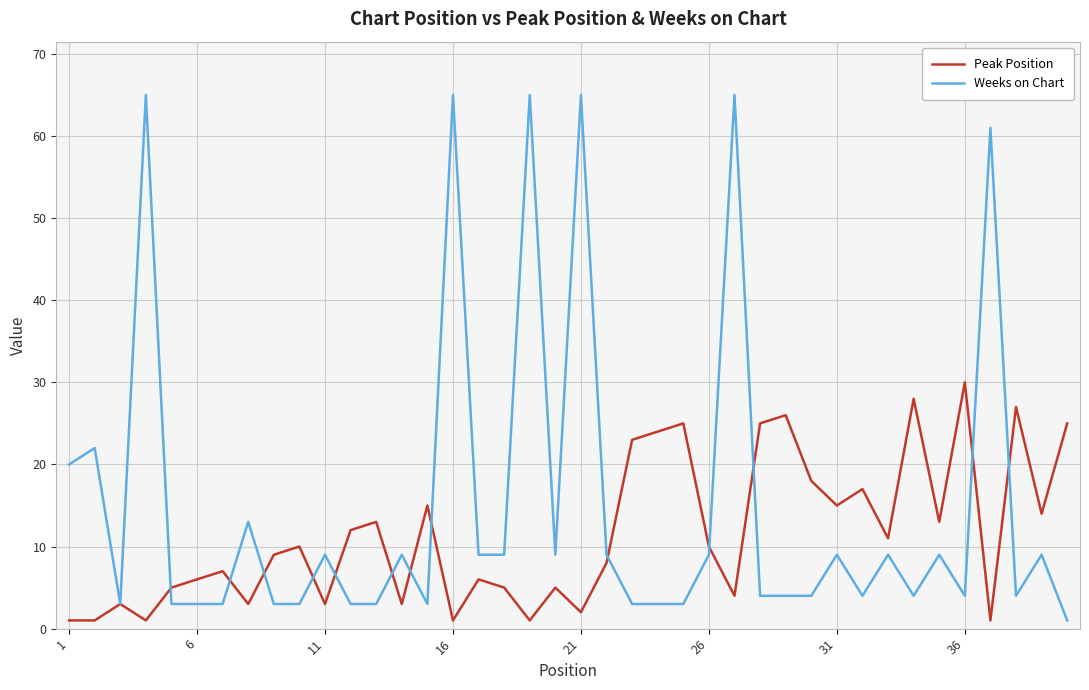

Which series has the largest range (max minus min)?

Weeks on Chart